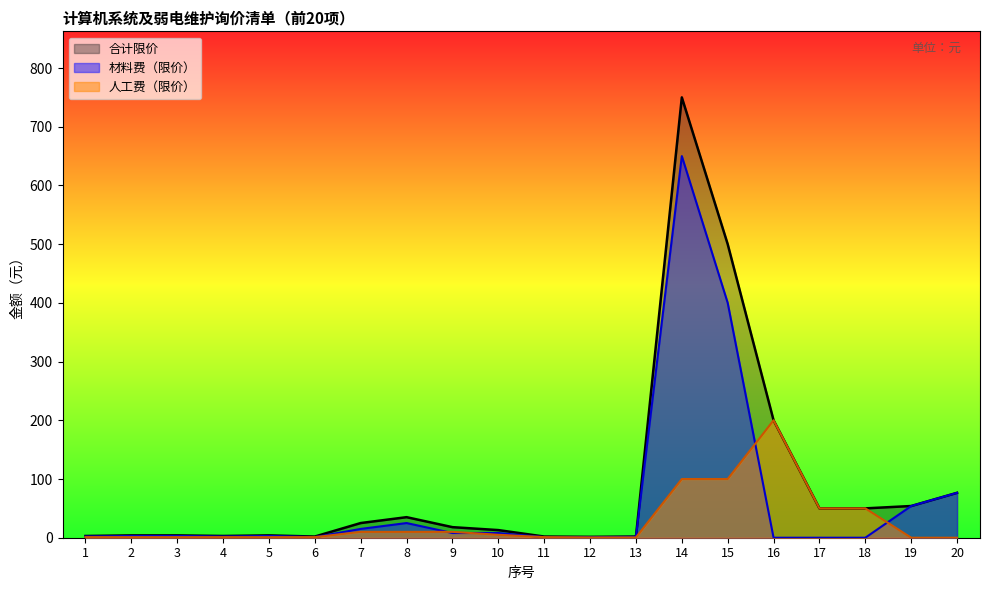

At which label does 合计限价 reach its peak?

14